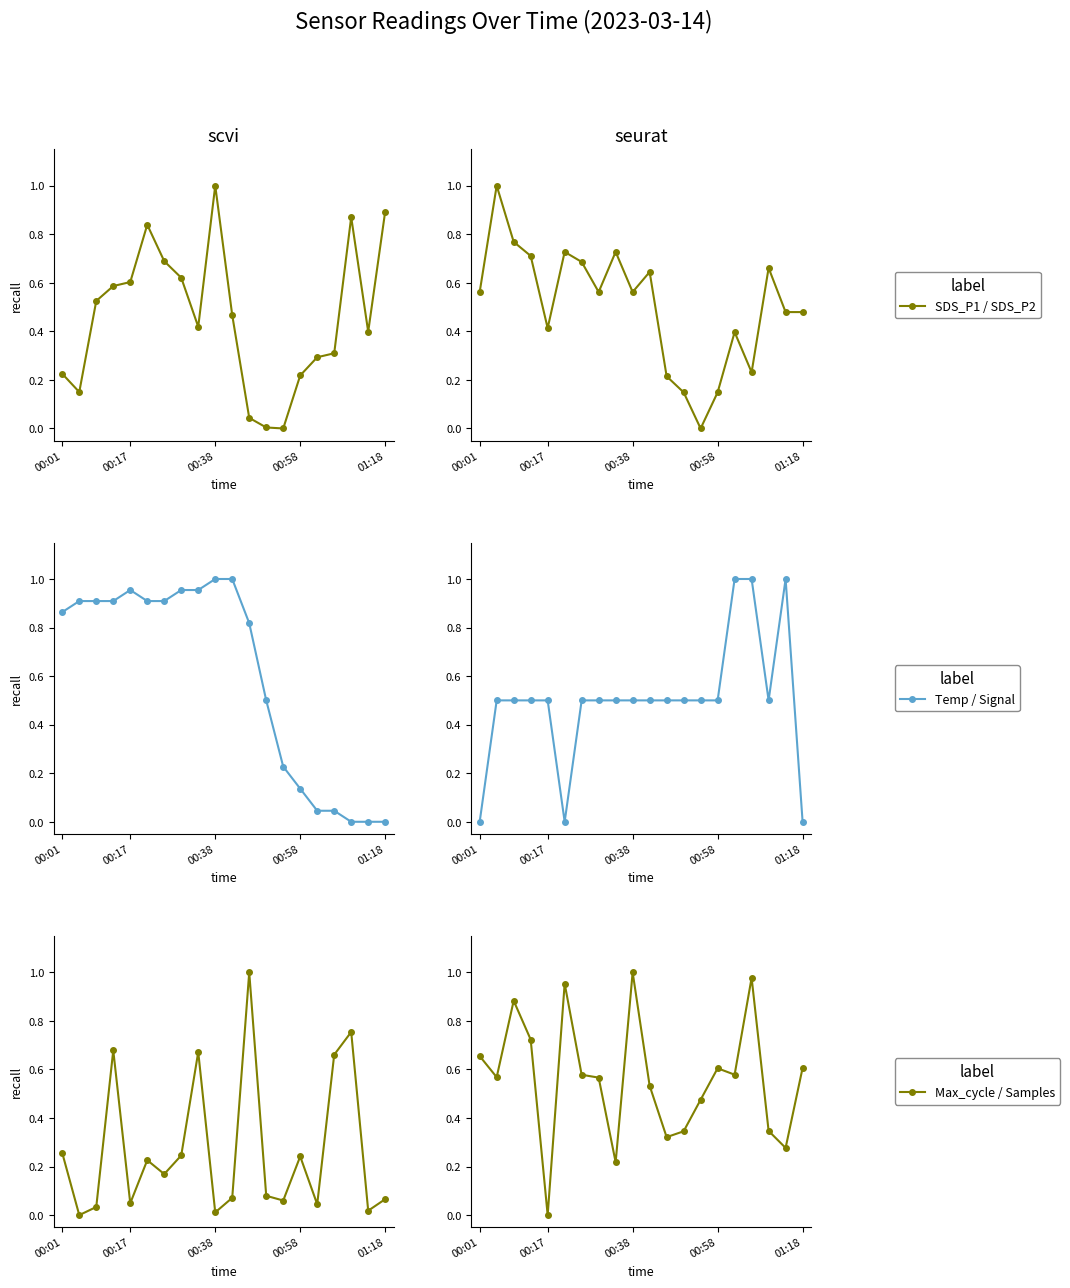

Count the number of categories in the chart.

20